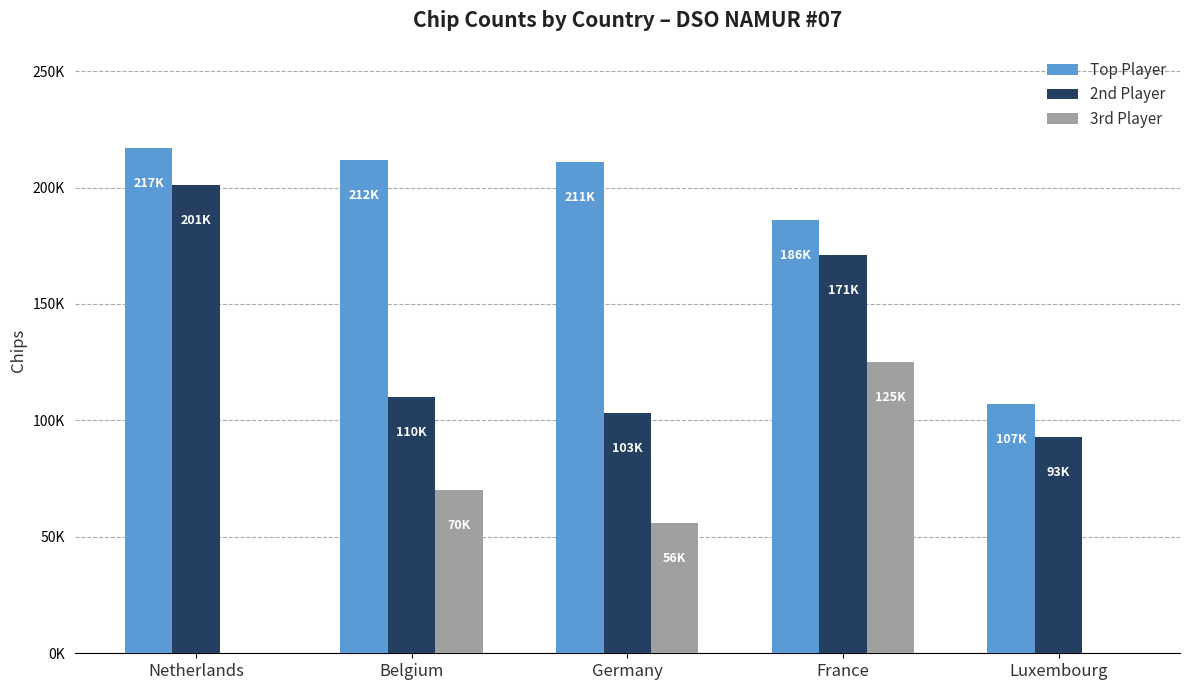

What is the spread (max minus min) of values at Netherlands?

217000